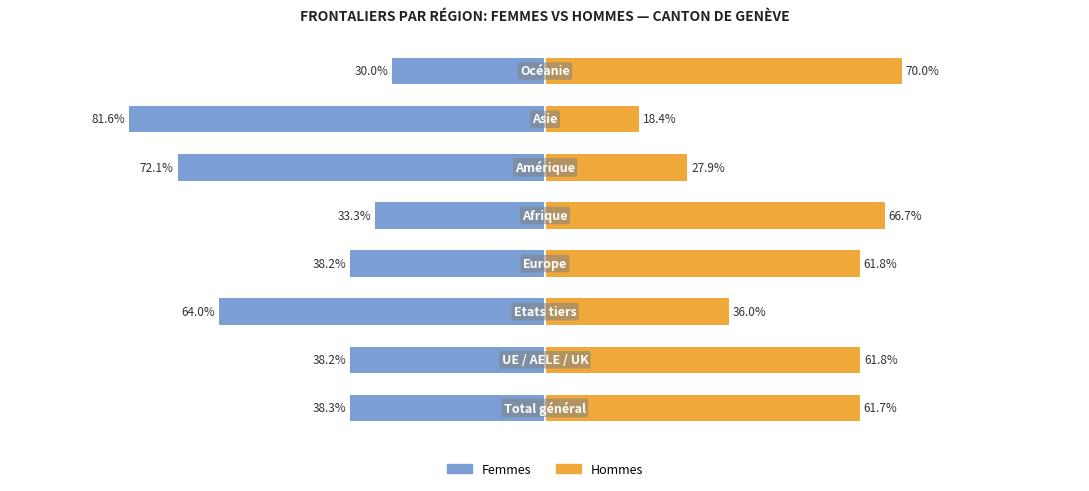

Reading left to right, extract all data points from this chart.

Femmes: 0=-38.3	1=-38.2	2=-64.0	3=-38.2	4=-33.3	5=-72.1	6=-81.6	7=-30.0
Hommes: 0=61.7	1=61.8	2=36.0	3=61.8	4=66.7	5=27.9	6=18.4	7=70.0